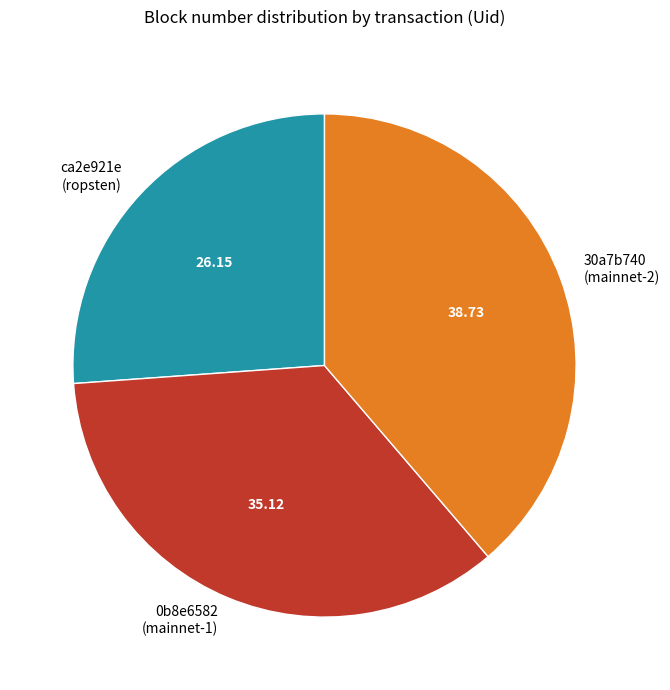

Which category has the biggest portion of the pie?

30a7b740 (mainnet-2)